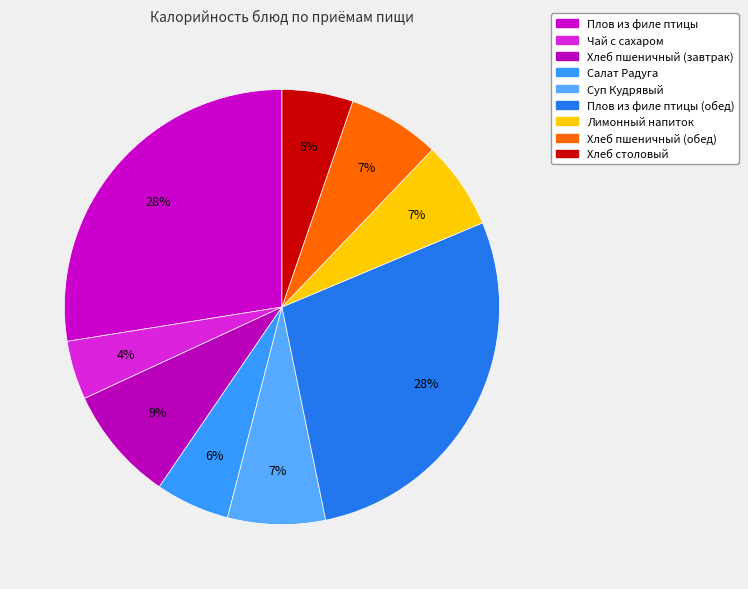

How many slices are in this pie chart?

9